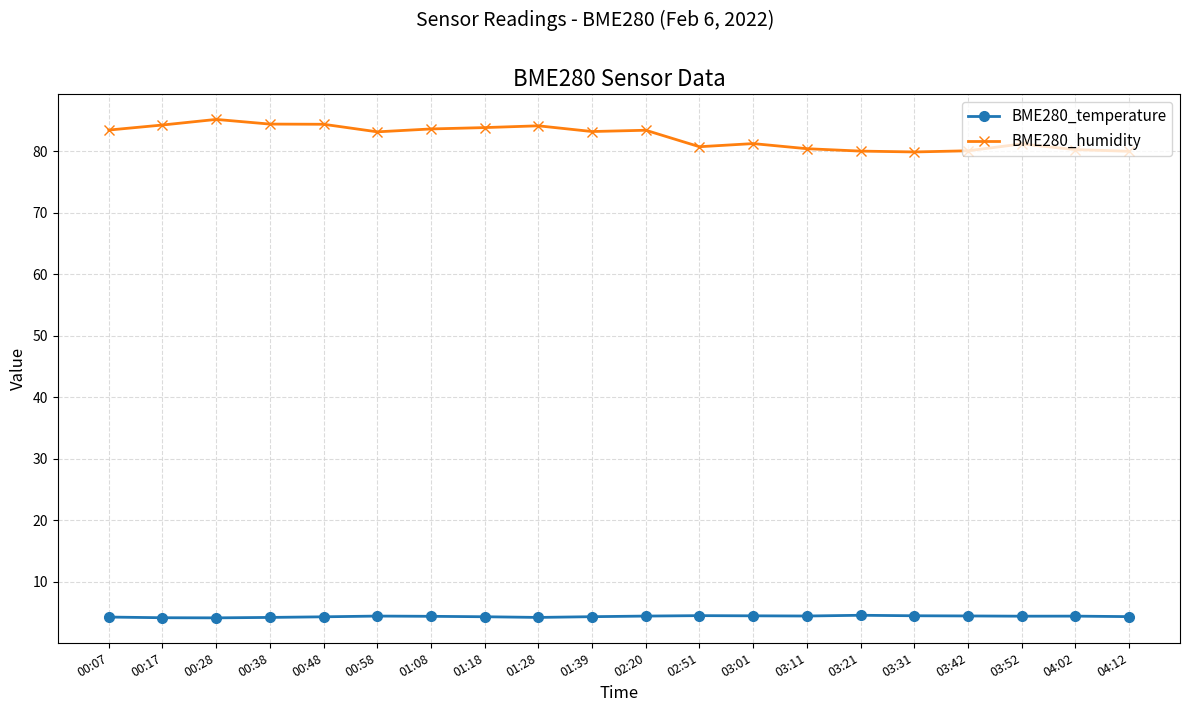

What is the maximum value shown in the chart?

85.2